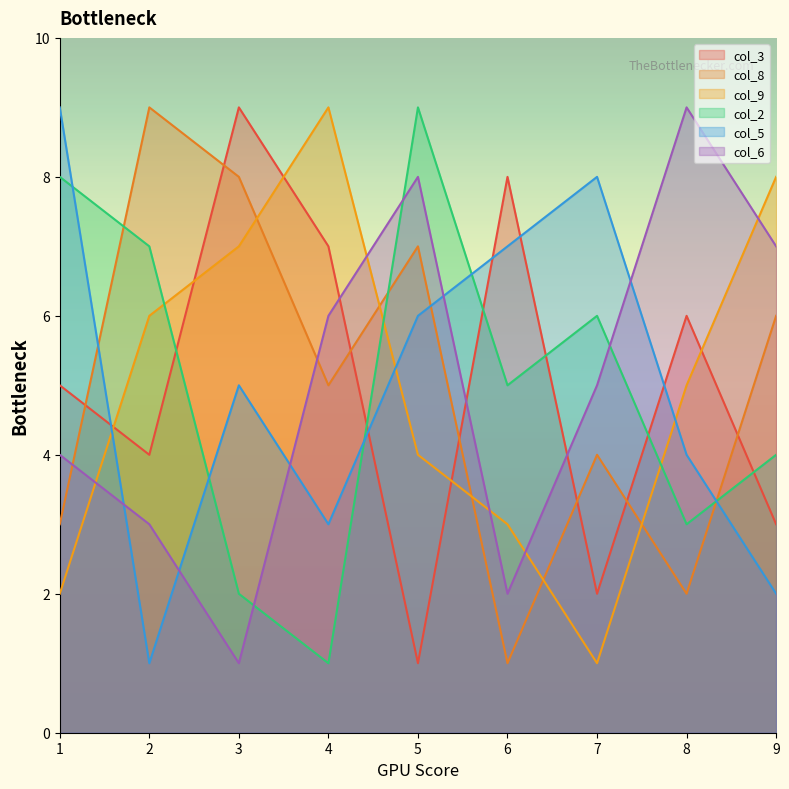

Does the chart have visible grid lines?

No